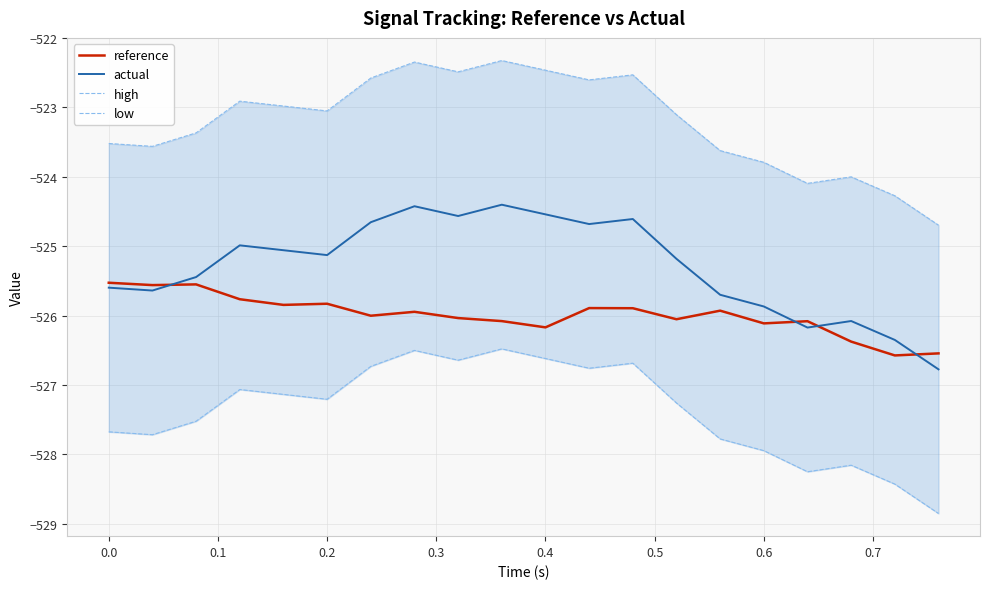

What is the highest value of the reference series?

-525.5